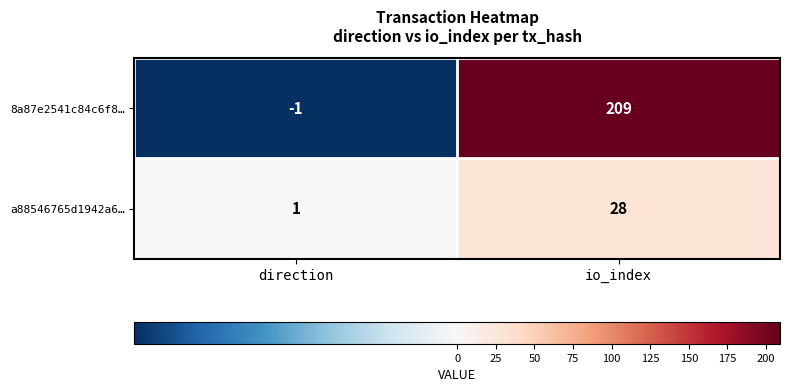

Reading left to right, list all the values displayed in this chart.

8a87e2541c84c6f8…: -1	209
a88546765d1942a6…: 1	28